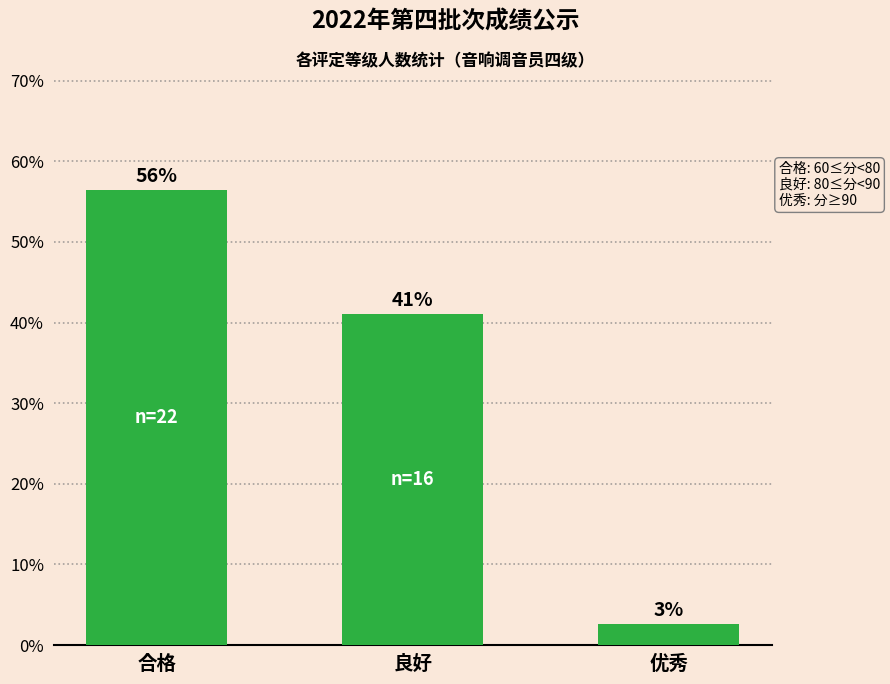

At which category does the chart reach its minimum across all series?

优秀